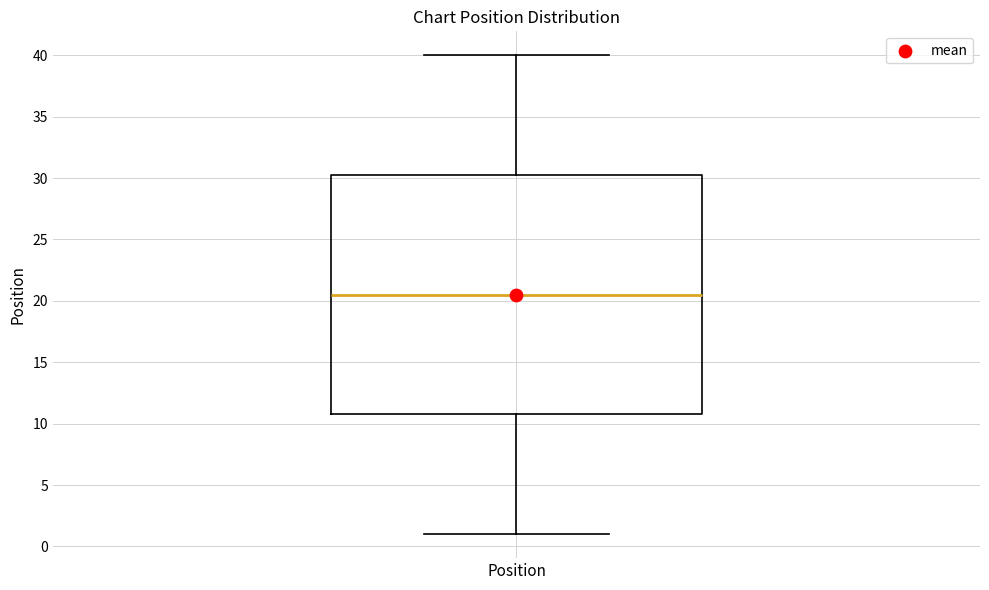

Read this box plot against the y-axis: the position of the median line, the range covered by the box, and the ends of both whiskers. The values are not printed on the chart, so give them approximately, as read against the axis.

median 20.5, box 11.0 to 30.5, whiskers 1.0 to 40.0